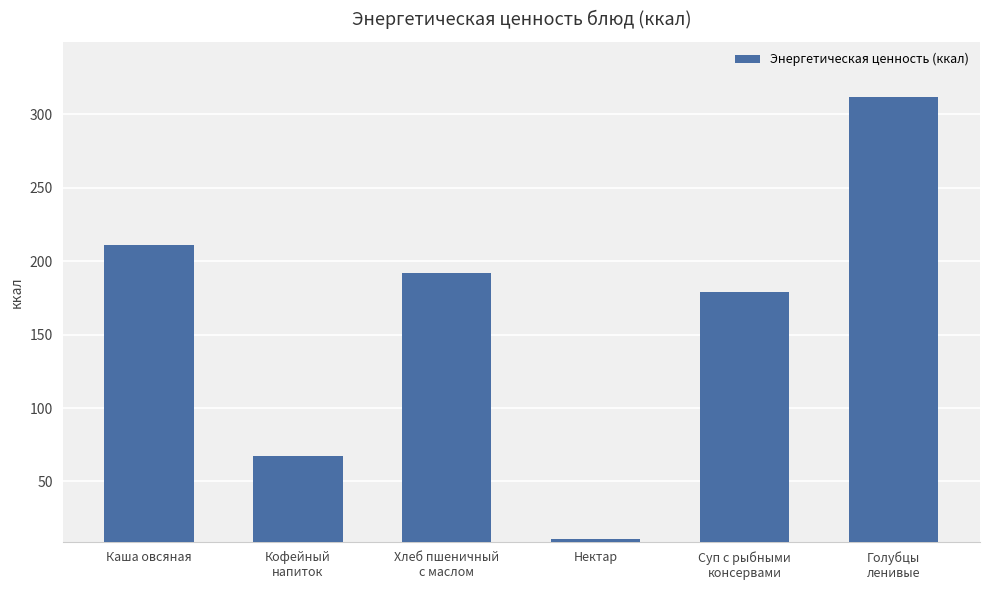

Which has a higher value, Хлеб пшеничный
с маслом or Кофейный
напиток?

Хлеб пшеничный
с маслом